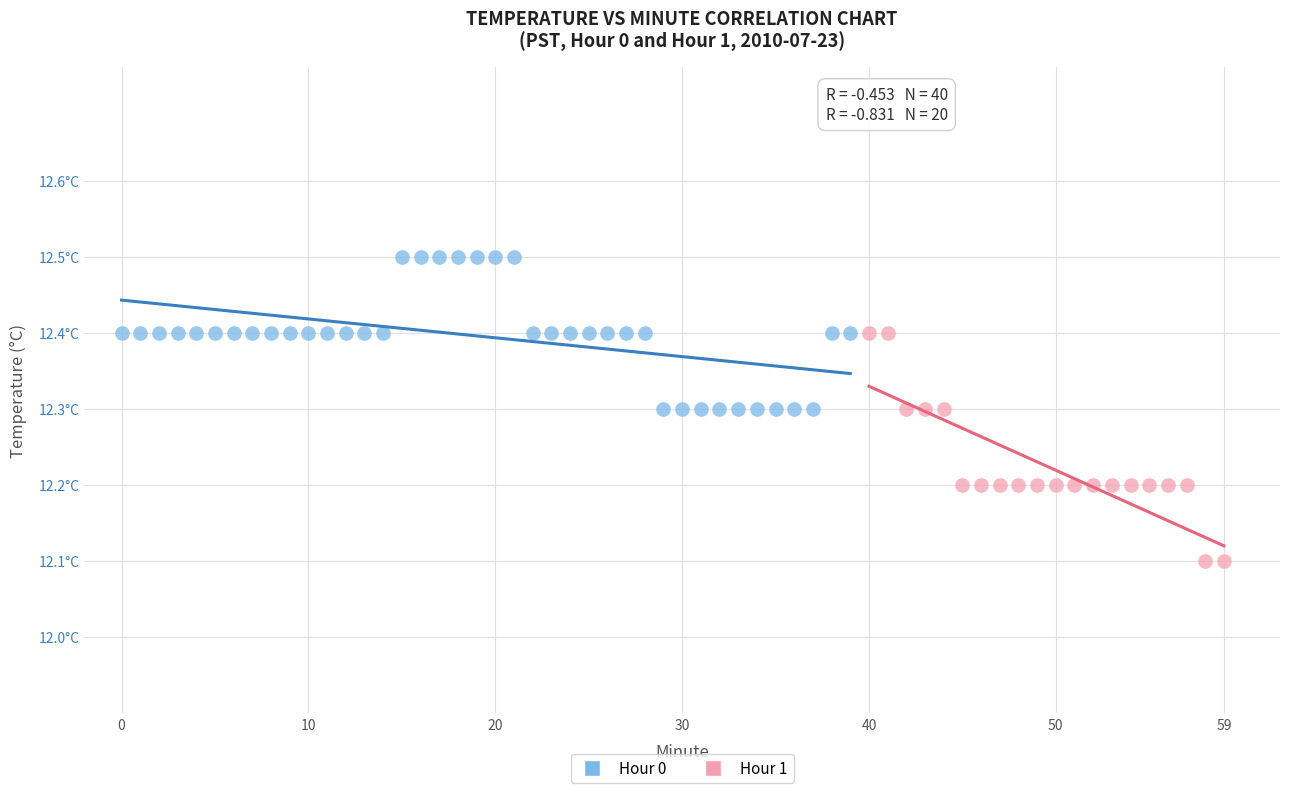

What are all the series names shown in the legend?

Hour 0, Hour 1